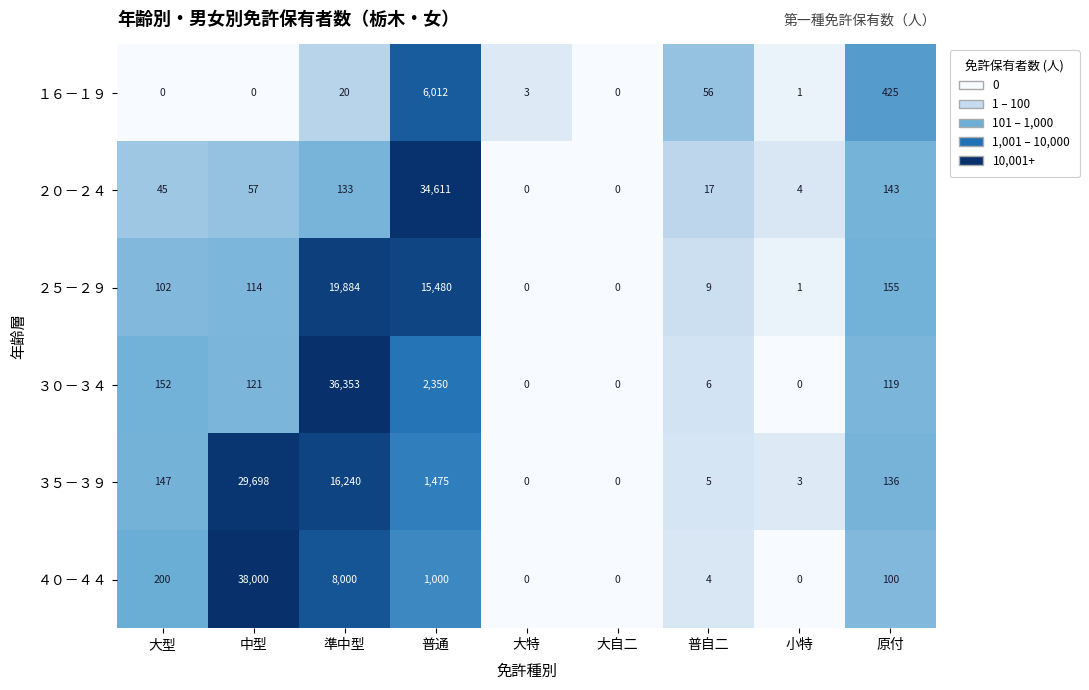

What is the highest value of the ３０－３４ series?

36353